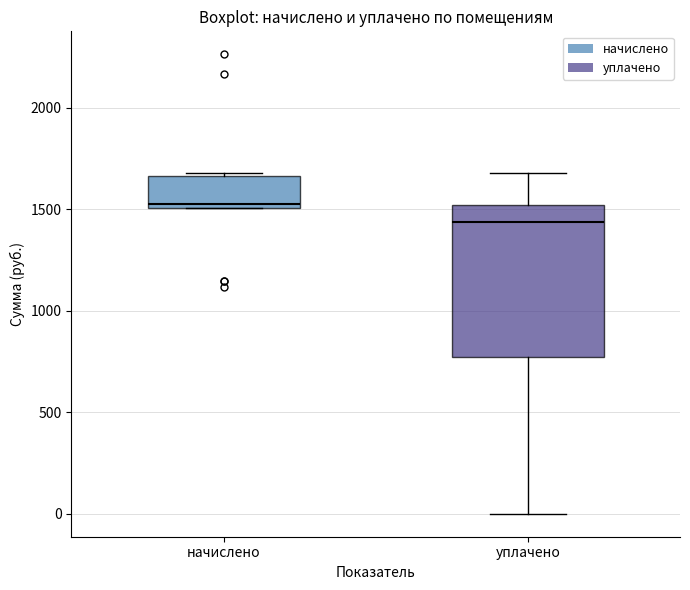

Reading left to right, transcribe this box plot: for each box, give where its median line is, the range the box spans, and where its two whiskers end, as read against the y-axis. The values are not printed on the chart, so give them approximately, as read against the axis.

начислено: median 1550, box 1500 to 1650, whiskers 1500 to 1700
уплачено: median 1450, box 750 to 1500, whiskers 0 to 1700